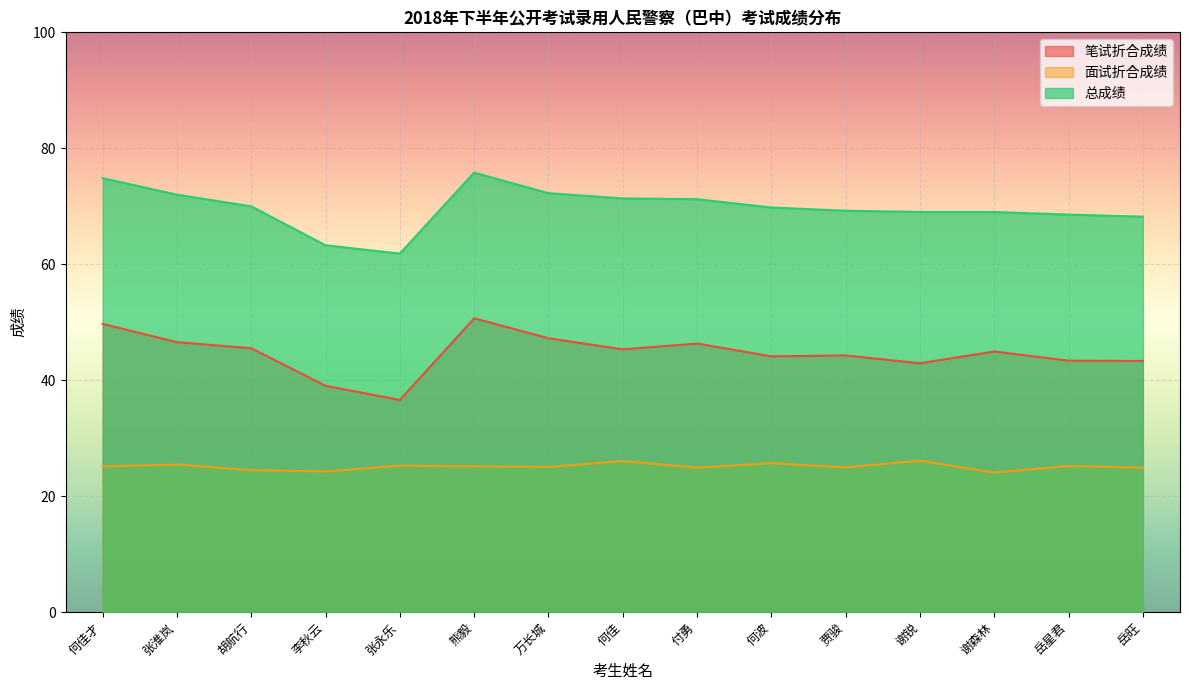

Reading left to right, transcribe all the data shown in this chart.

笔试折合成绩: 何佳才=49.7	张淮岚=46.5	胡航行=45.5	李秋云=39.0	张永乐=36.6	熊毅=50.7	万长城=47.2	何佳=45.3	付勇=46.3	何波=44.1	贾骏=44.3	谢锐=42.9	谢森林=44.9	岳星君=43.4	岳旺=43.3
面试折合成绩: 何佳才=25.1	张淮岚=25.4	胡航行=24.5	李秋云=24.2	张永乐=25.3	熊毅=25.1	万长城=25.0	何佳=26.0	付勇=24.9	何波=25.7	贾骏=25.0	谢锐=26.1	谢森林=24.1	岳星君=25.2	岳旺=24.9
总成绩: 何佳才=74.8	张淮岚=72.0	胡航行=70.0	李秋云=63.3	张永乐=61.8	熊毅=75.8	万长城=72.2	何佳=71.3	付勇=71.2	何波=69.8	贾骏=69.2	谢锐=69.0	谢森林=69.0	岳星君=68.6	岳旺=68.2